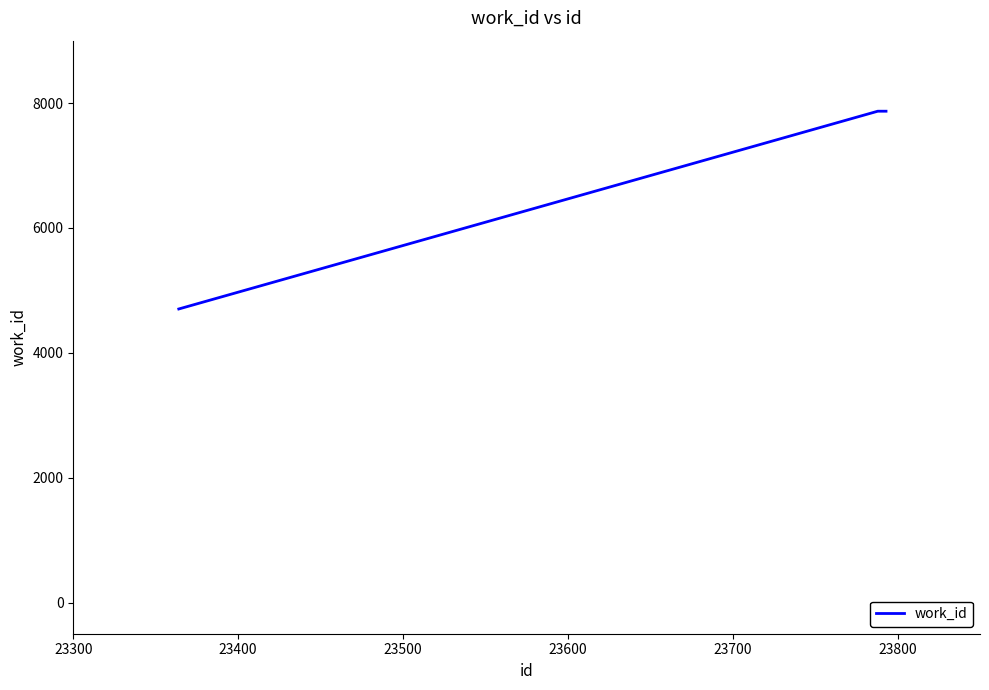

What is the minimum value shown in the chart?

4702